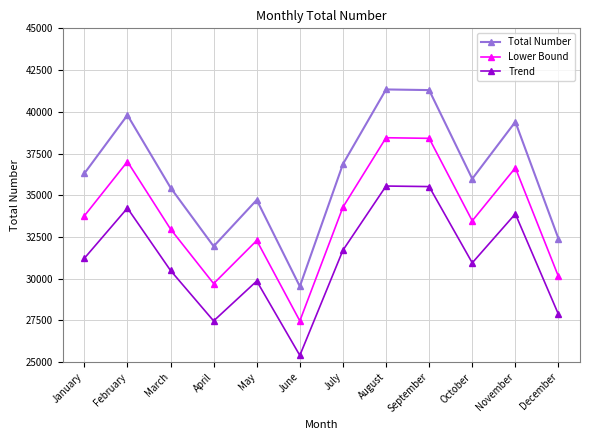

At how many categories does at least one series exceed 37882?

4